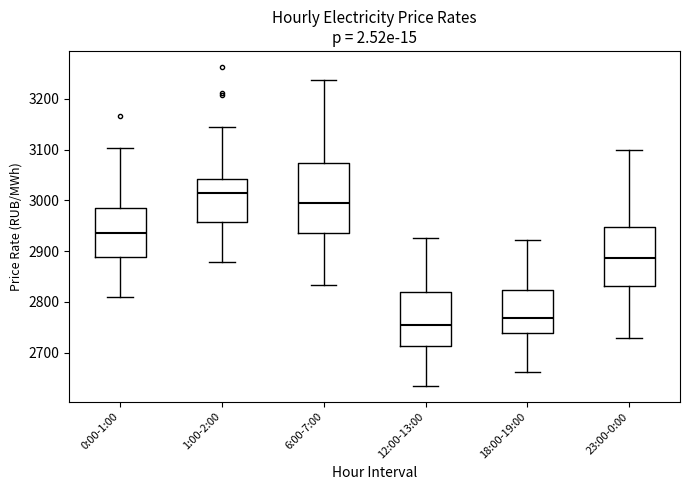

Where does the upper whisker of the box for 6:00-7:00 end on the y-axis? The values are not printed on the chart, so give them approximately, as read against the axis.

3240